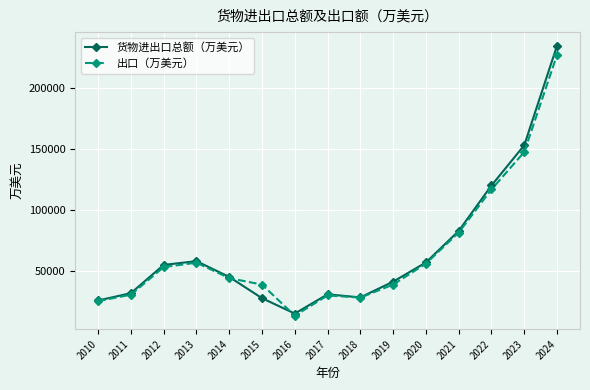

Where is the first local minimum for 出口（万美元）?

2016